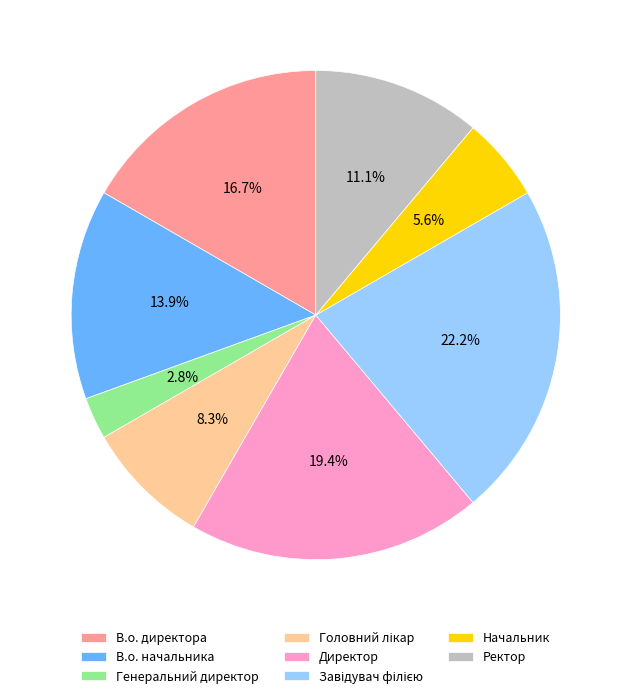

Is there any slice that represents more than half of the pie?

No